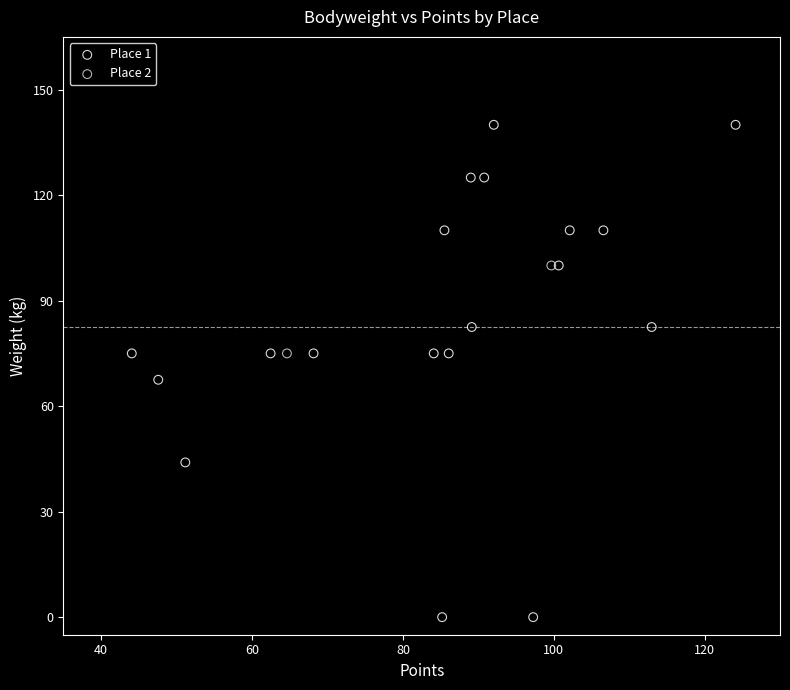

Which series contains the highest Y value?

Place 1